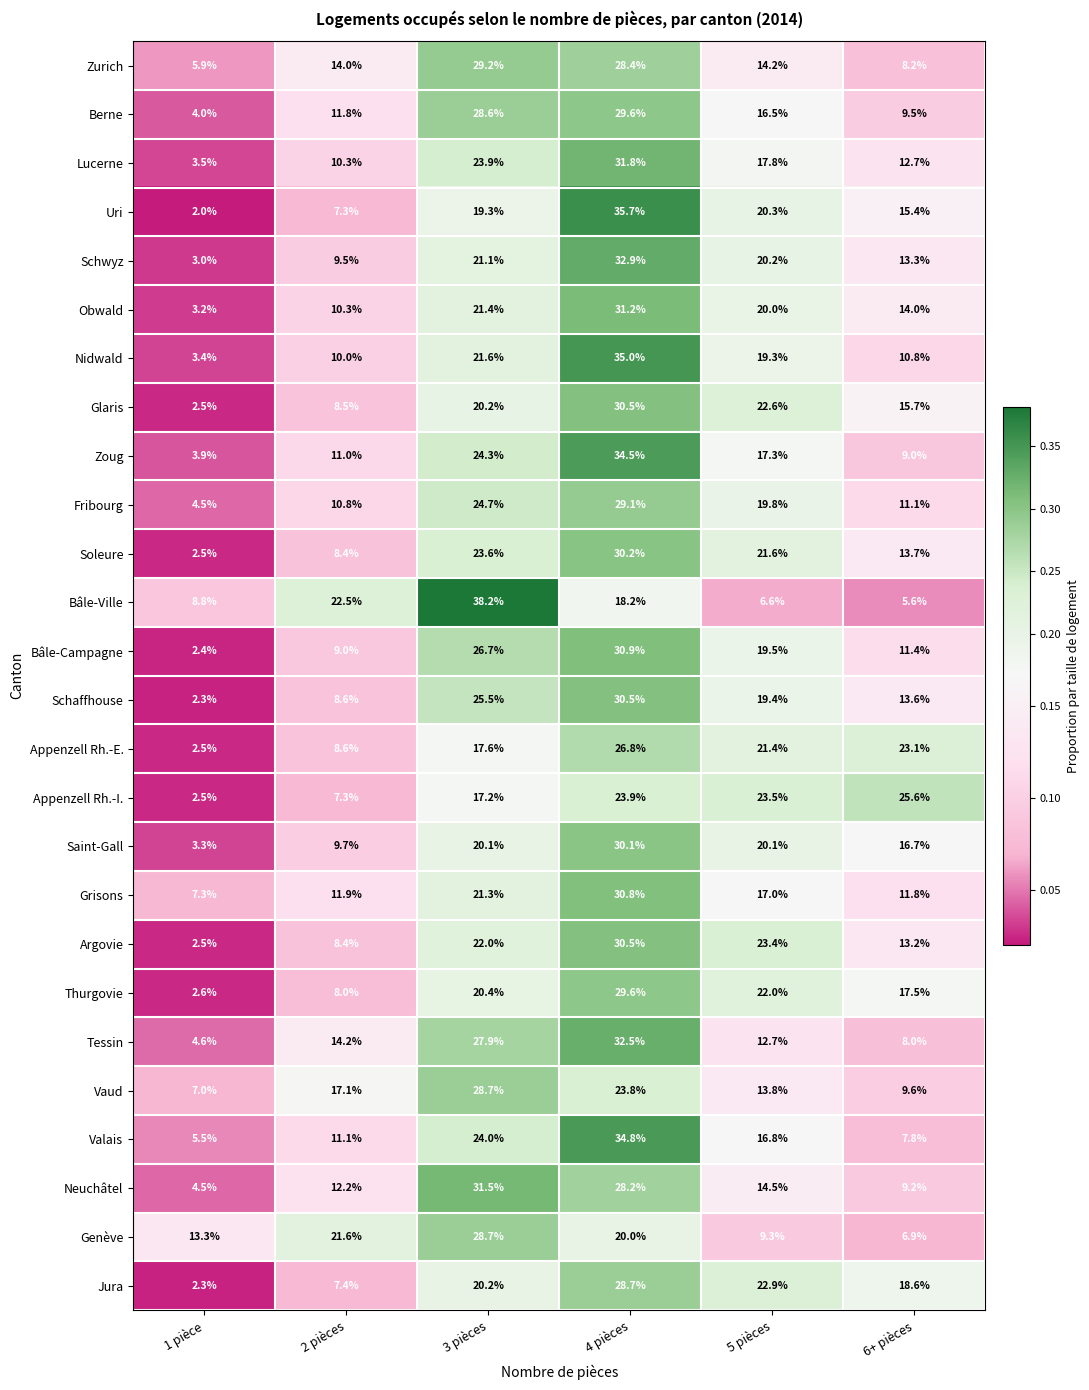

The Schwyz series shows 18.0 at 4 pièces. True or false?

False